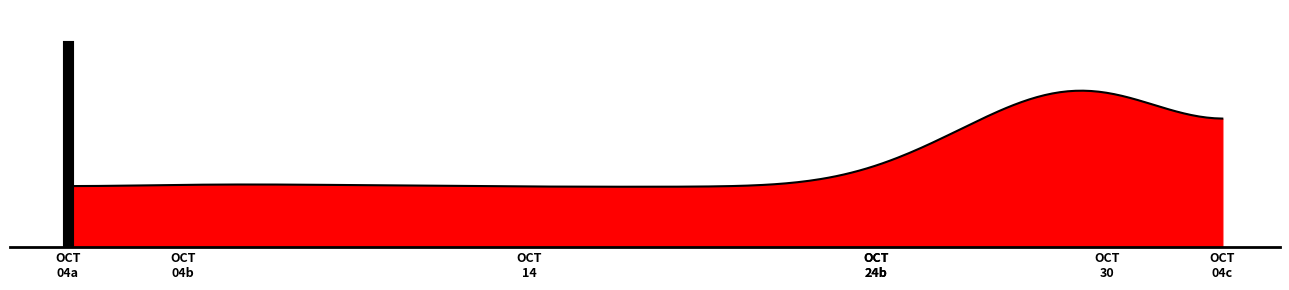

What is the greatest value displayed?

123